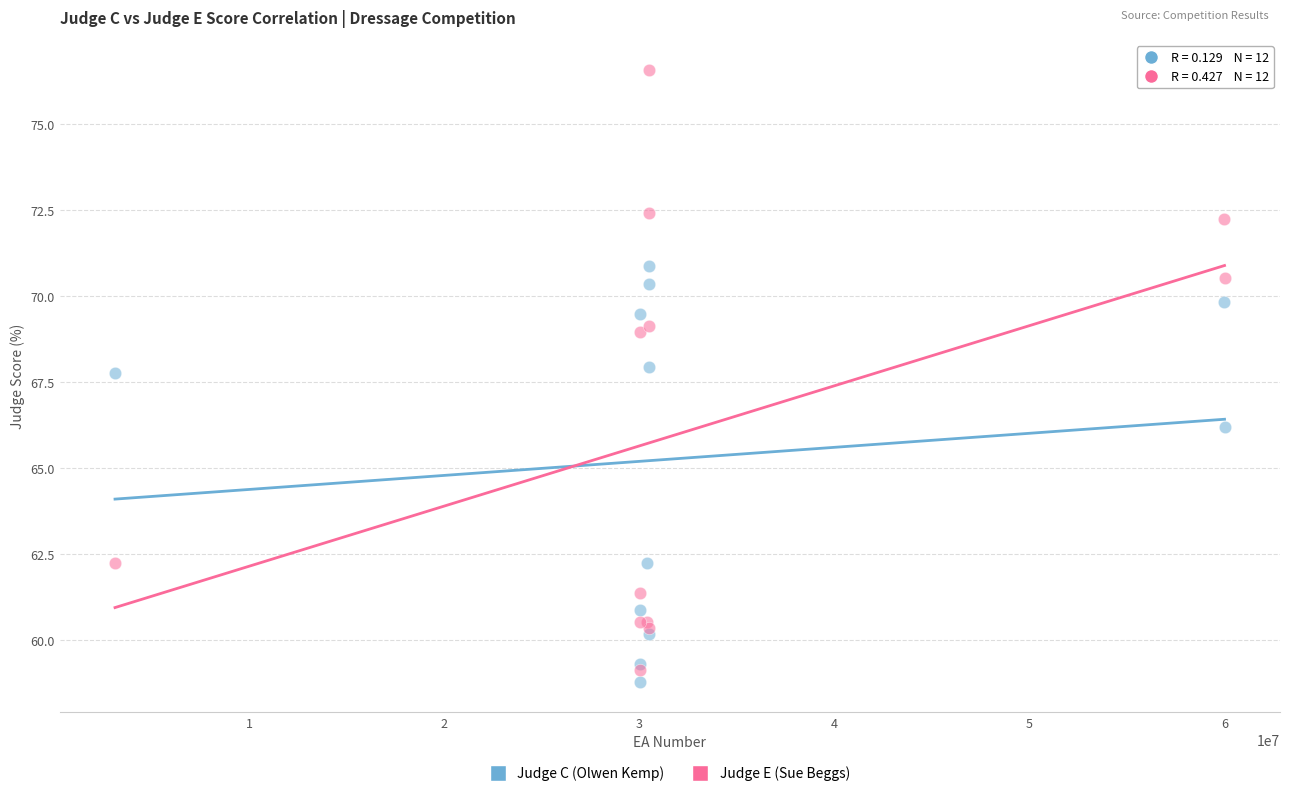

What are all the series names shown in the legend?

Judge C (Olwen Kemp), Judge E (Sue Beggs)